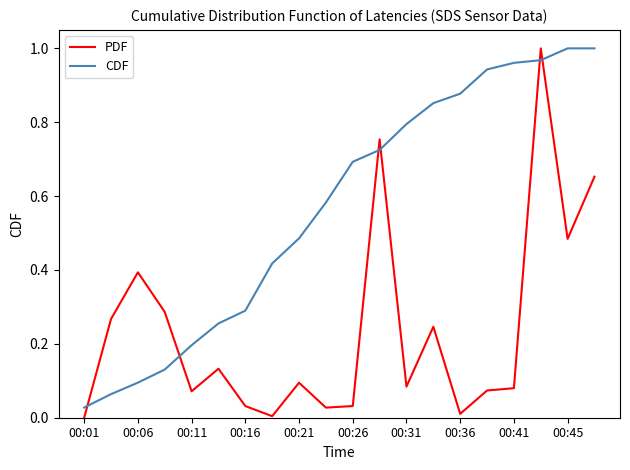

Which series ends up on top after the final intersection of PDF and CDF?

CDF